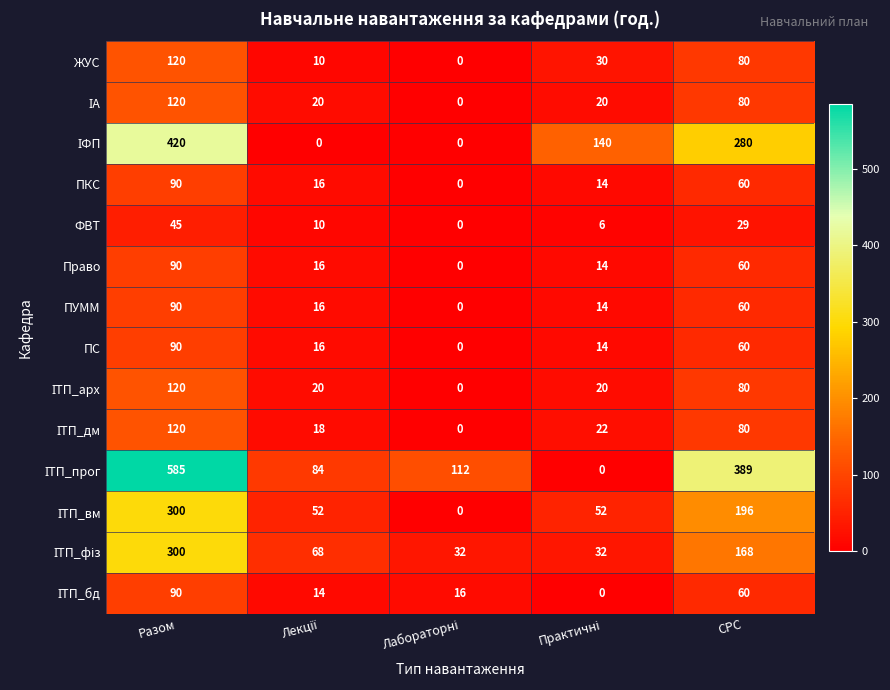

What is the total value across all series at Разом?

2580